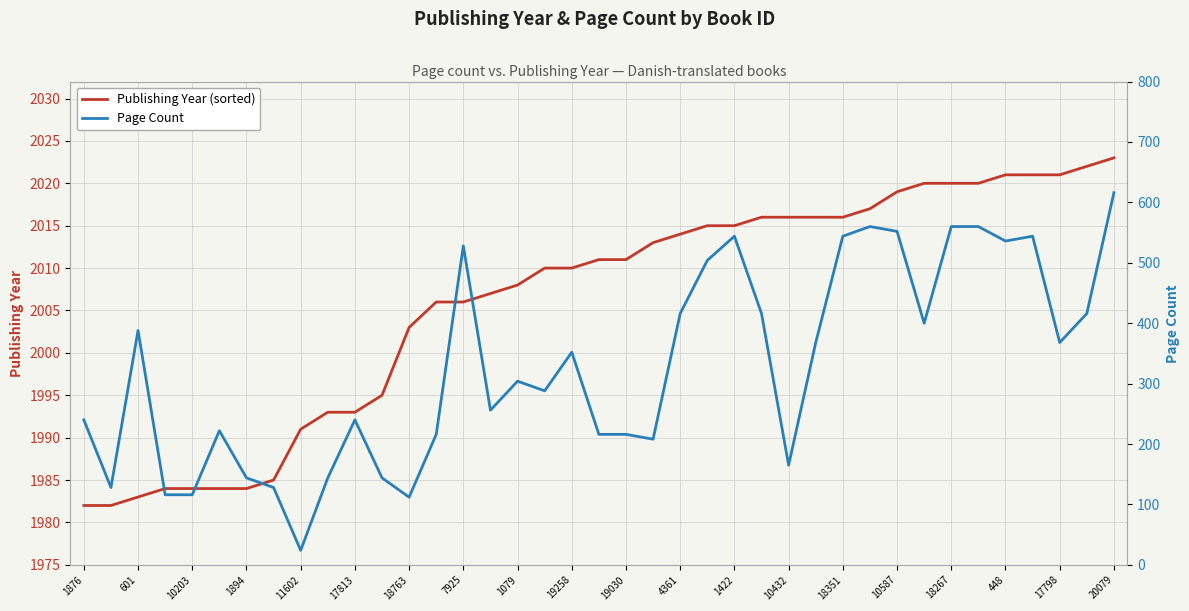

Rank the categories by Publishing Year value from lowest to highest.

1876, 601, 10203, 1894, 11602, 17813, 18763, 7925, 1079, 19258, 19030, 4361, 1422, 10432, 18351, 10587, 18267, 448, 17798, 20079, 20, 21, 22, 23, 24, 25, 26, 27, 28, 29, 30, 31, 32, 33, 34, 35, 36, 37, 38